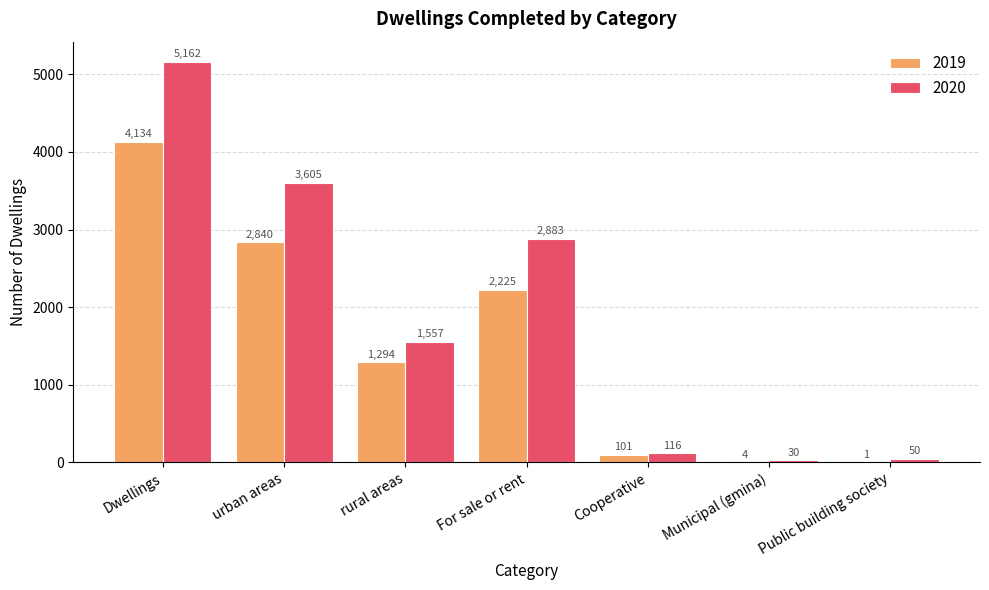

The value of 2020 at rural areas is 424. True or false?

False